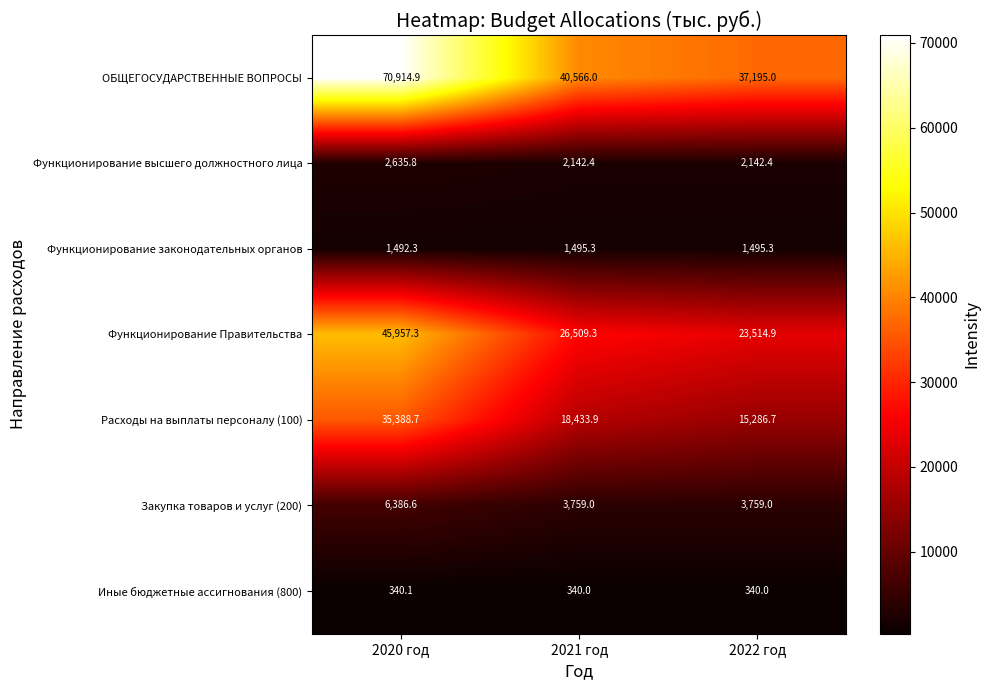

At which category is the sum across all series the highest?

2020 год